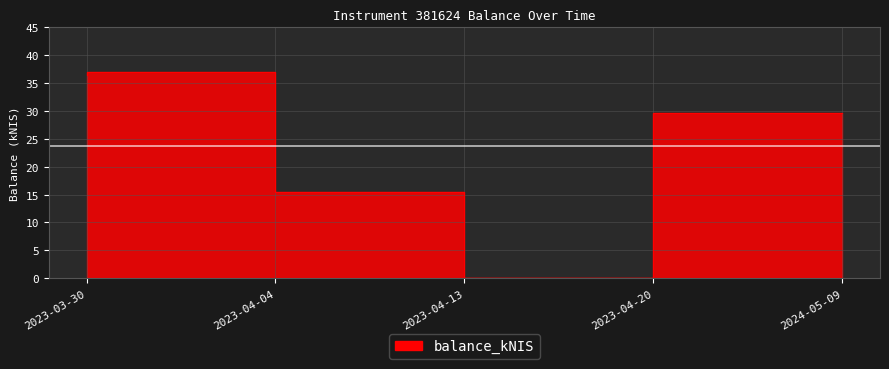

True or false: the data shows 18.2 at 2023-04-20.

False